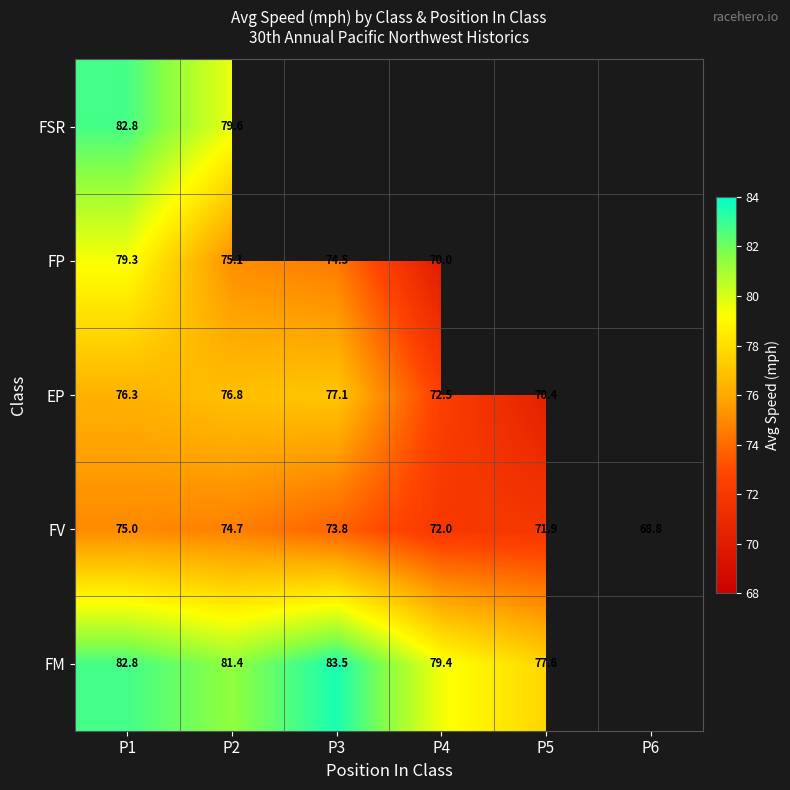

True or false: FP has a value of 33.9 at P2.

False